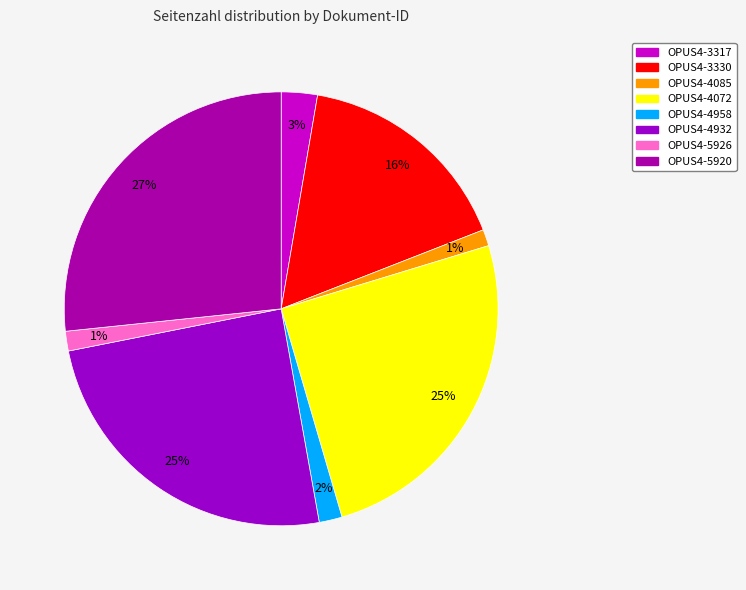

How many slices are in this pie chart?

8